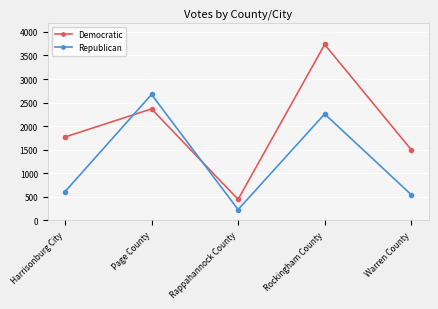

Where do Republican and Democratic first cross each other?

Harrisonburg City and Page County